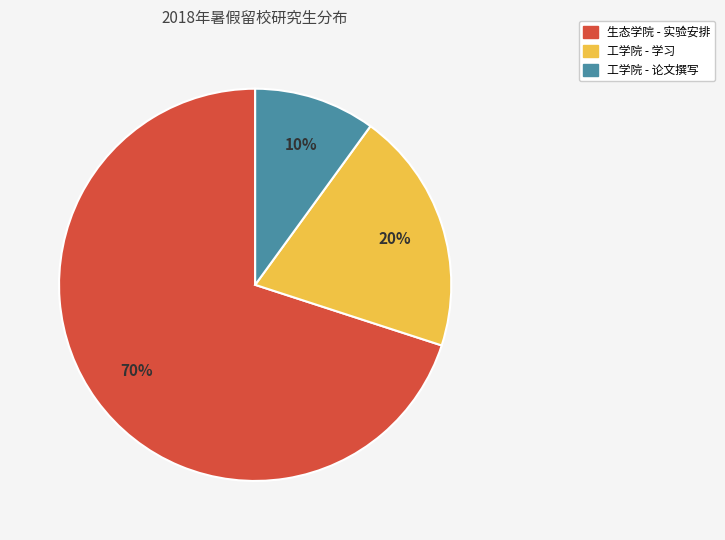

What is the smallest slice in the pie chart?

工学院 - 论文撰写